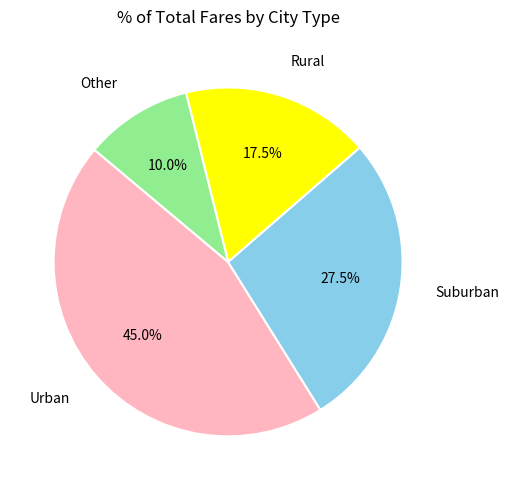

Between Other and Rural, which is larger?

Rural